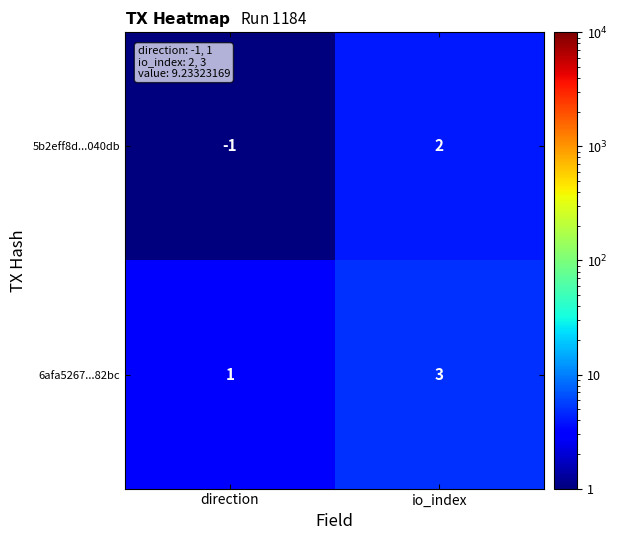

Reading right to left, what are all the values shown in this chart?

5b2eff8d...040db: io_index=2	direction=-1
6afa5267...82bc: io_index=3	direction=1